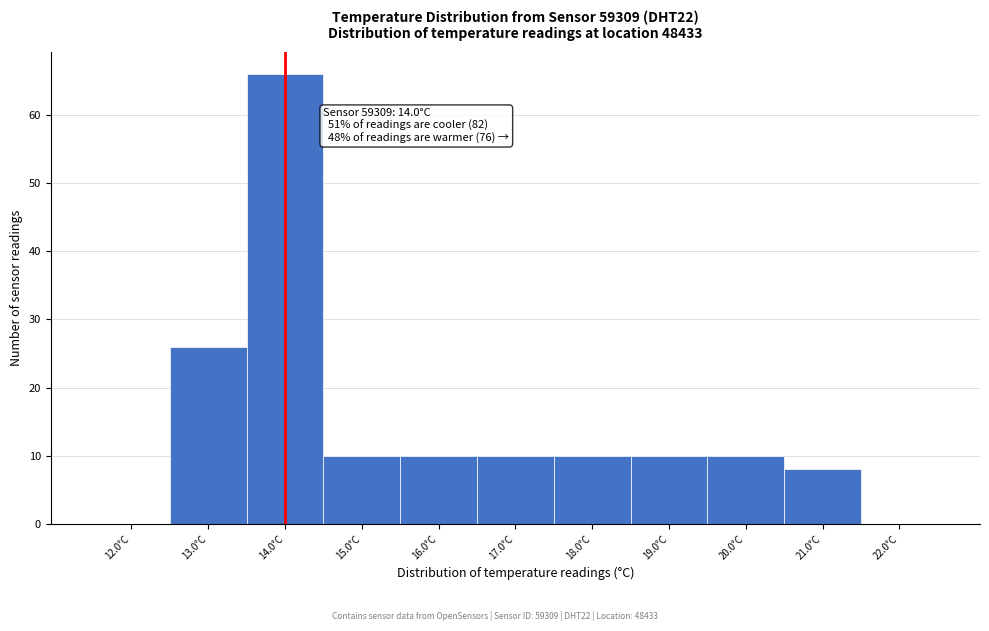

Over which range of the x-axis is the bar tallest?

13.5 to 14.5